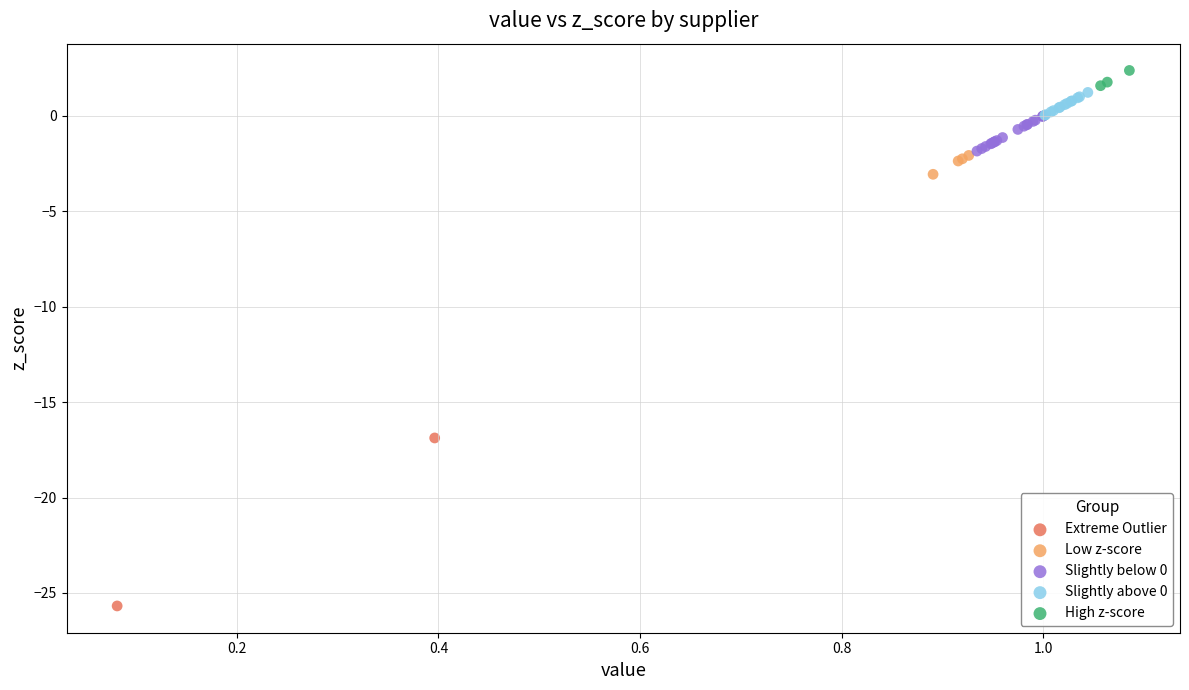

Which series contains the highest Y value?

High z-score